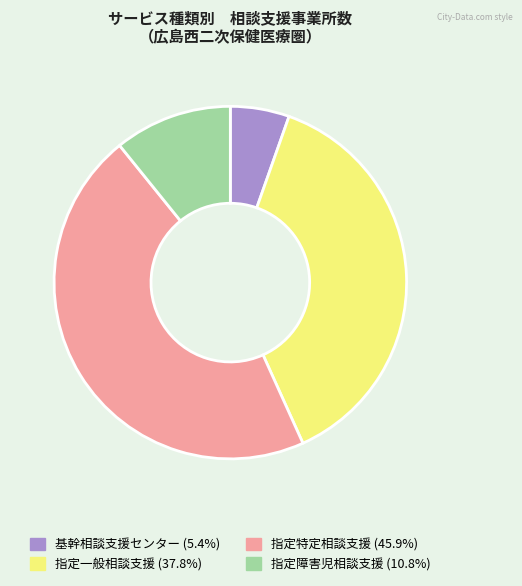

How many segments does this pie chart have?

4